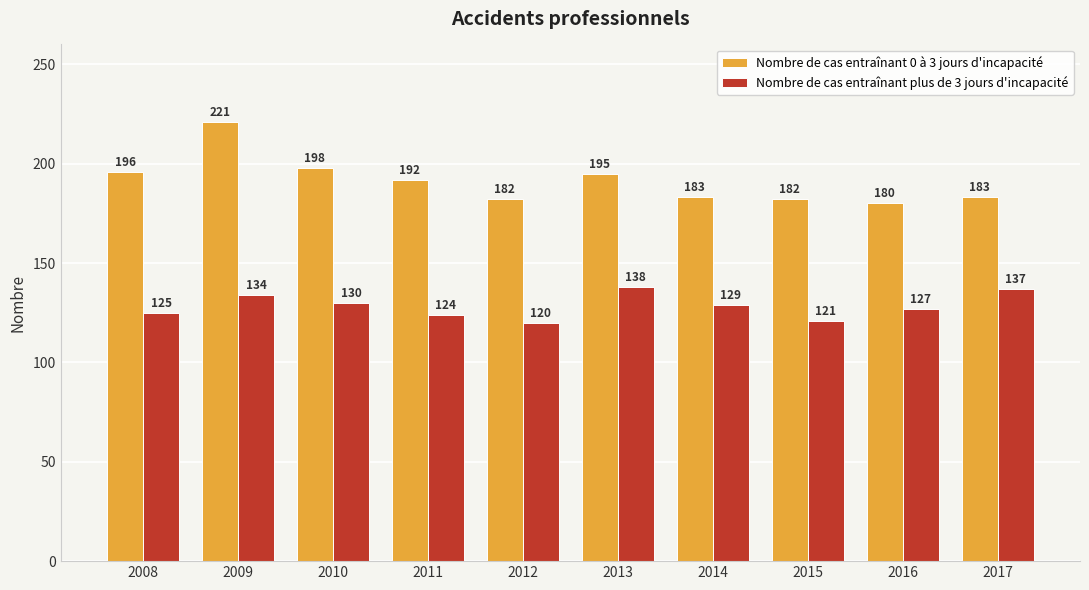

List the series in order of their overall mean, highest first.

Nombre de cas entraînant 0 à 3 jours d'incapacité, Nombre de cas entraînant plus de 3 jours d'incapacité